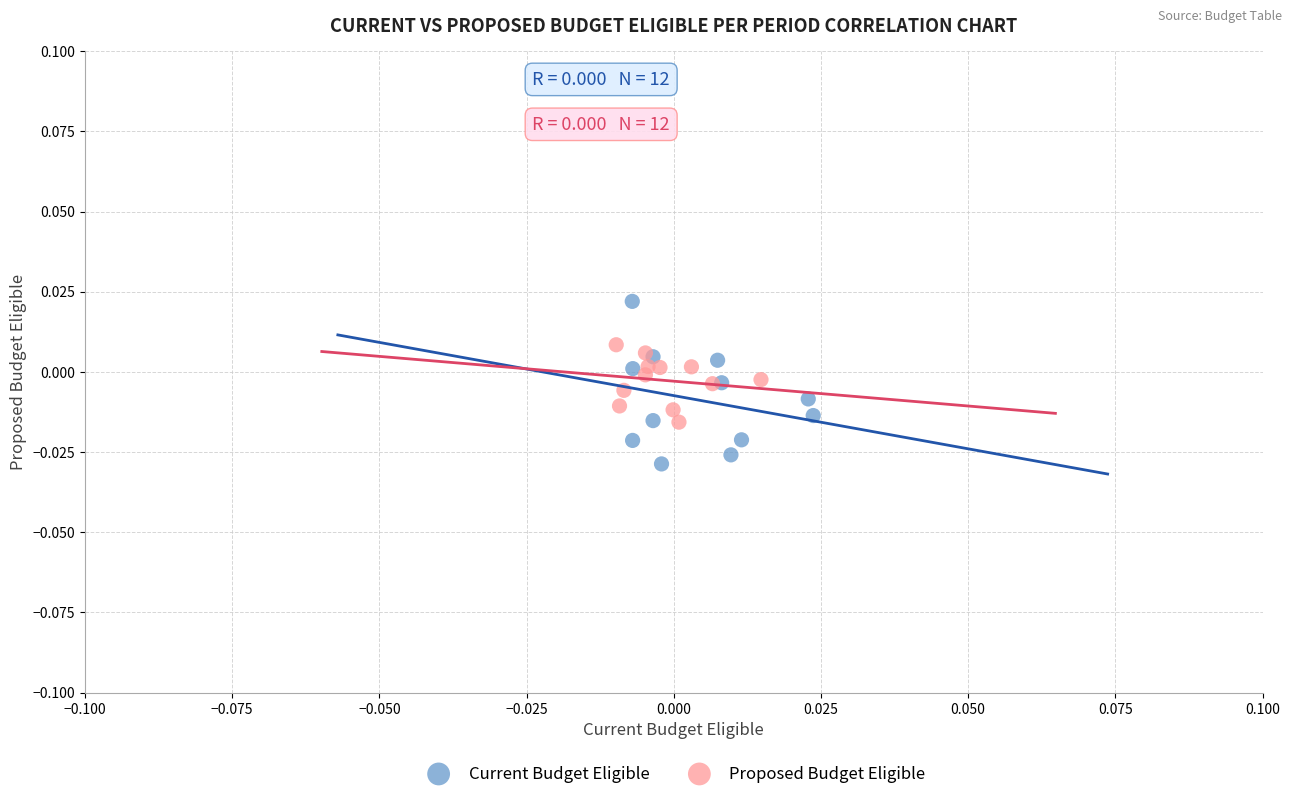

Which series contains the lowest Y value?

Current Budget Eligible